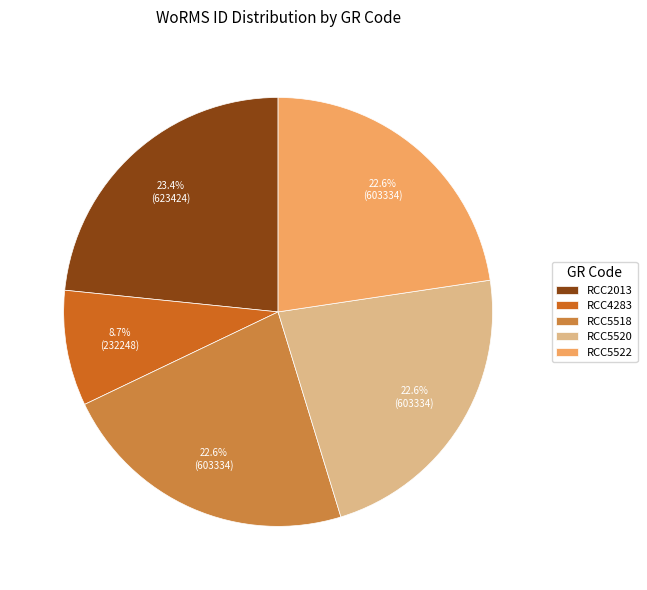

To the nearest percent, what is the combined percentage of RCC4283 and RCC5518?

31%